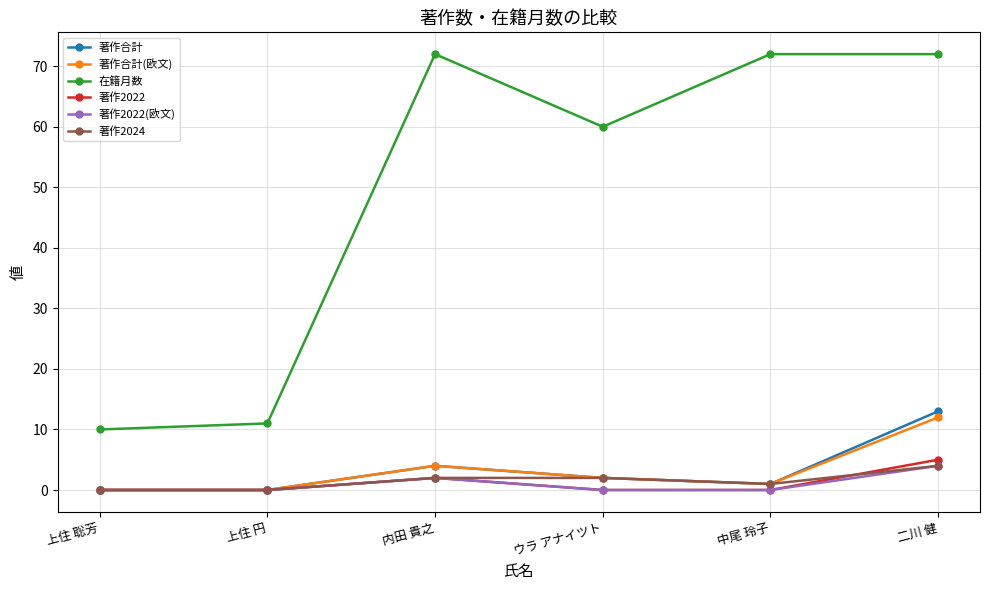

What is the approximate value of 著作合計(欧文) at 二川 健, to the nearest 10?

10